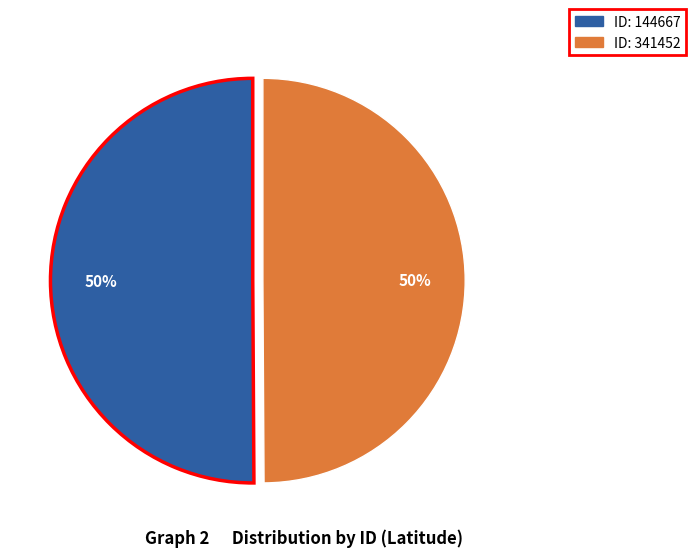

To the nearest percent, what is the average slice percentage?

50%